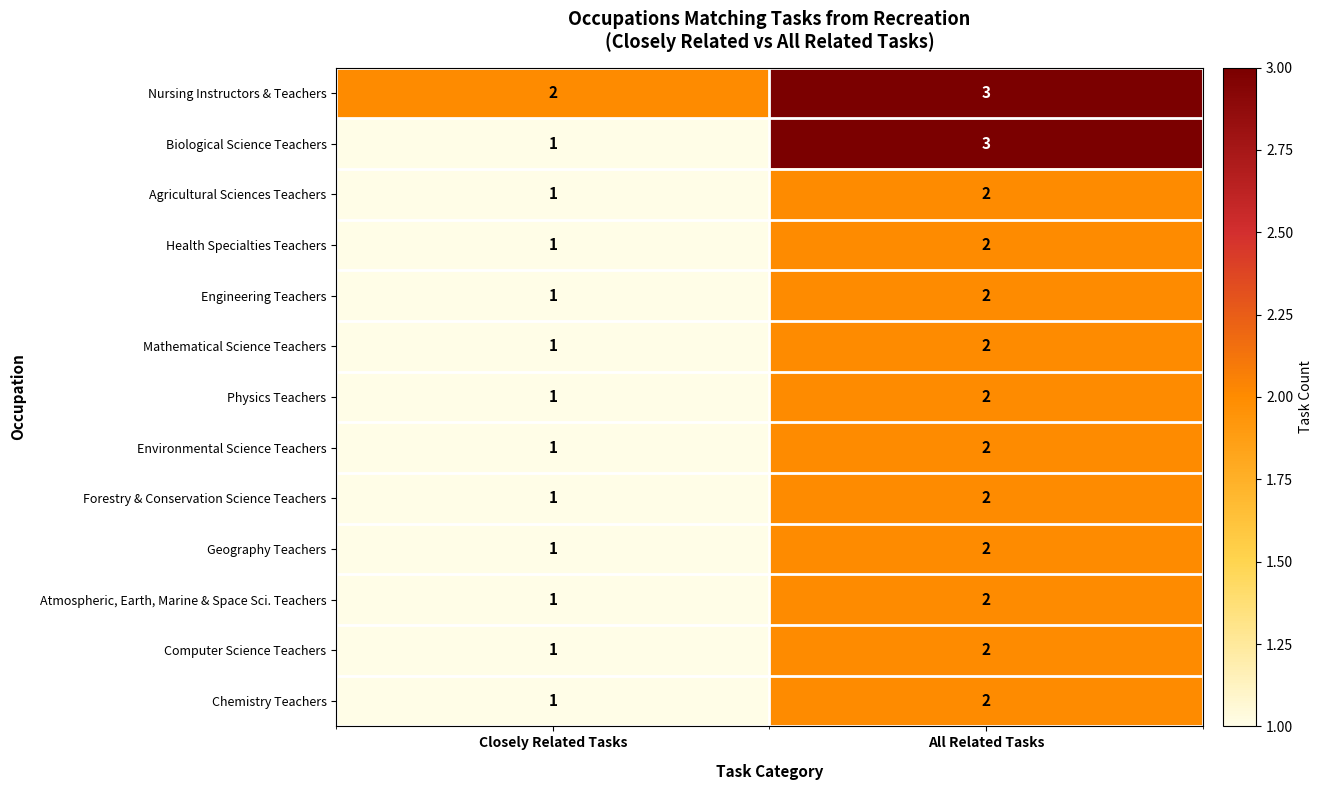

What is the sum of the Atmospheric, Earth, Marine & Space Sci. Teachers values at All Related Tasks and Closely Related Tasks?

3